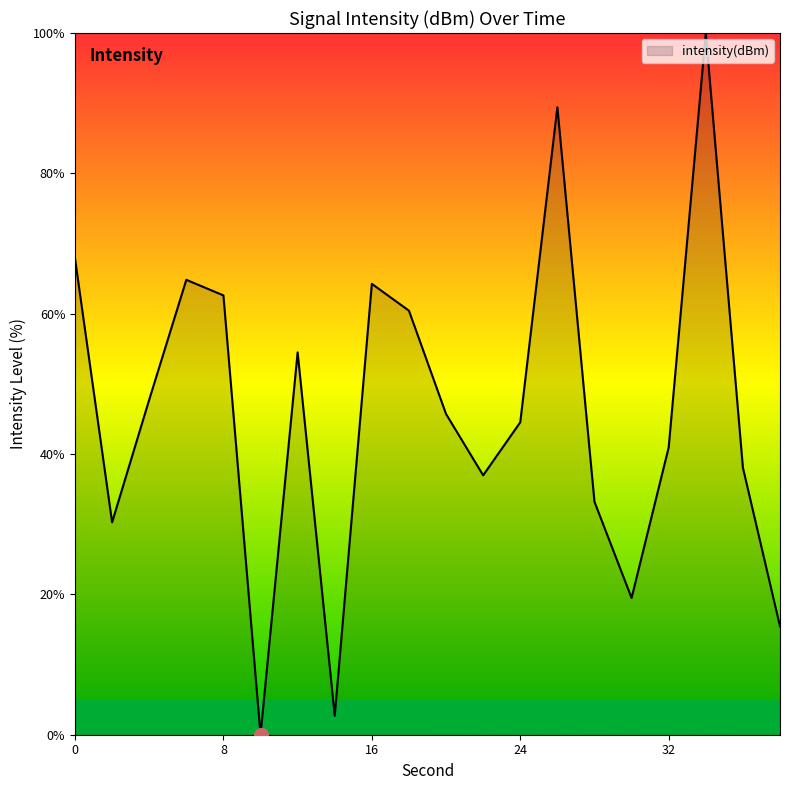

What is the greatest value displayed?

100.0